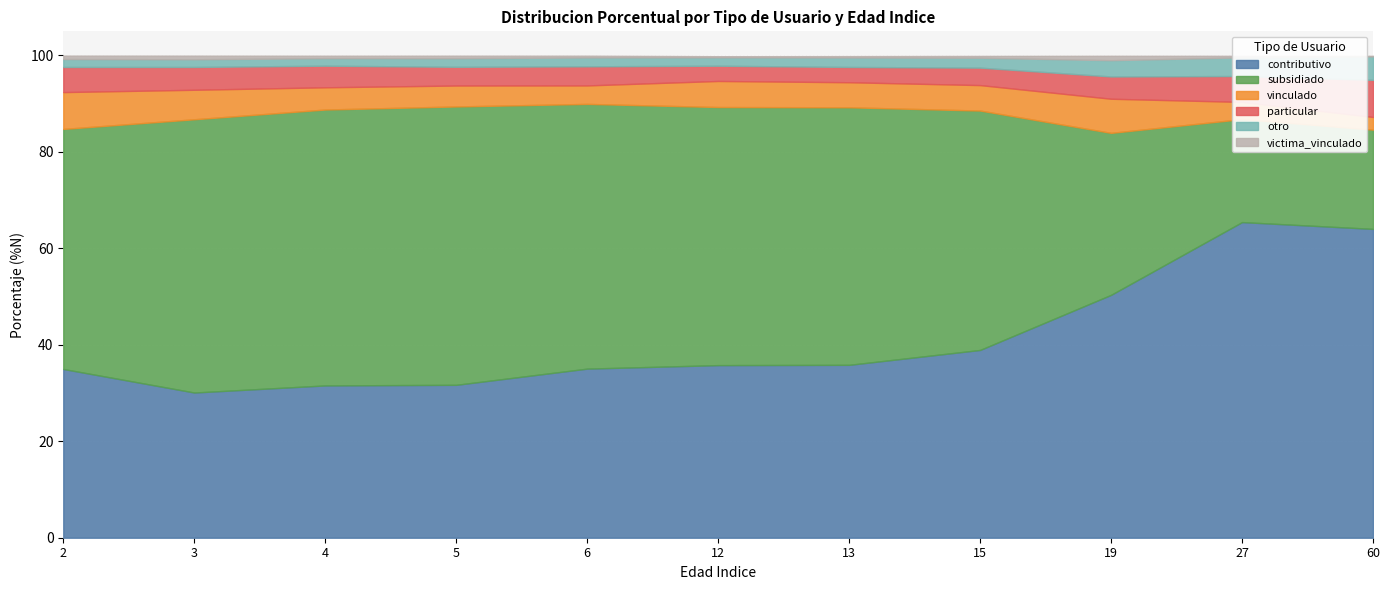

What is the sum of the particular values at 12 and 4?

7.6